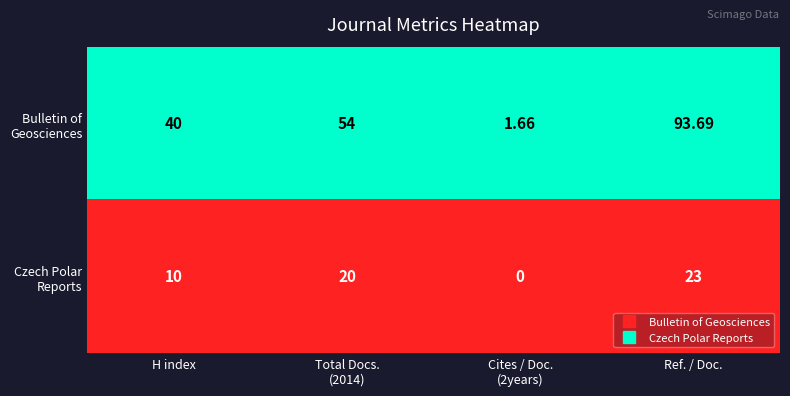

At which category is the sum across all series the highest?

Ref. / Doc.